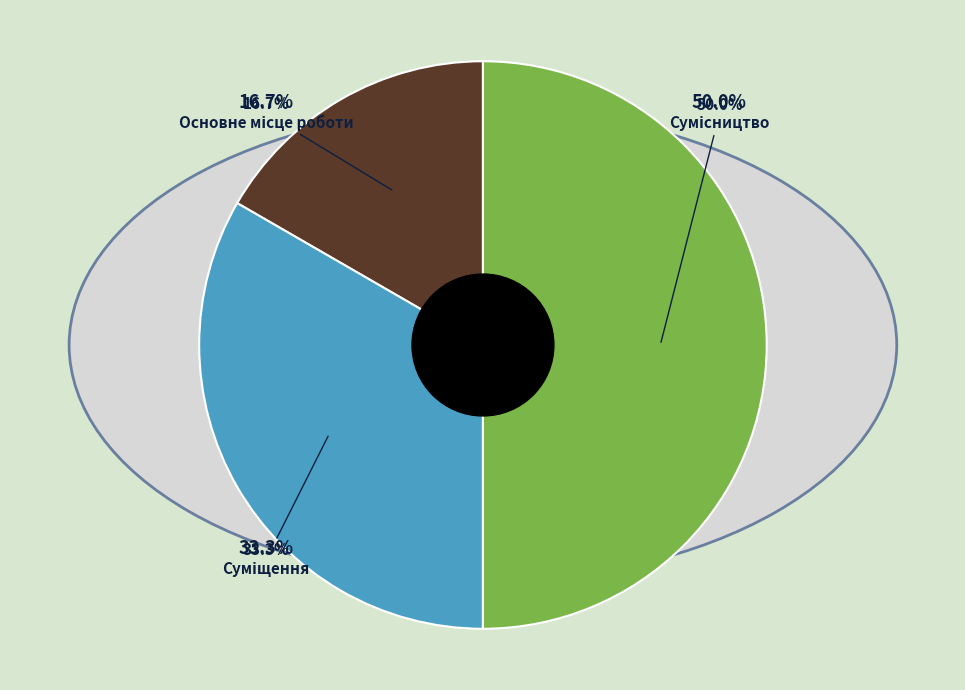

Which slice is the largest?

Сумісництво